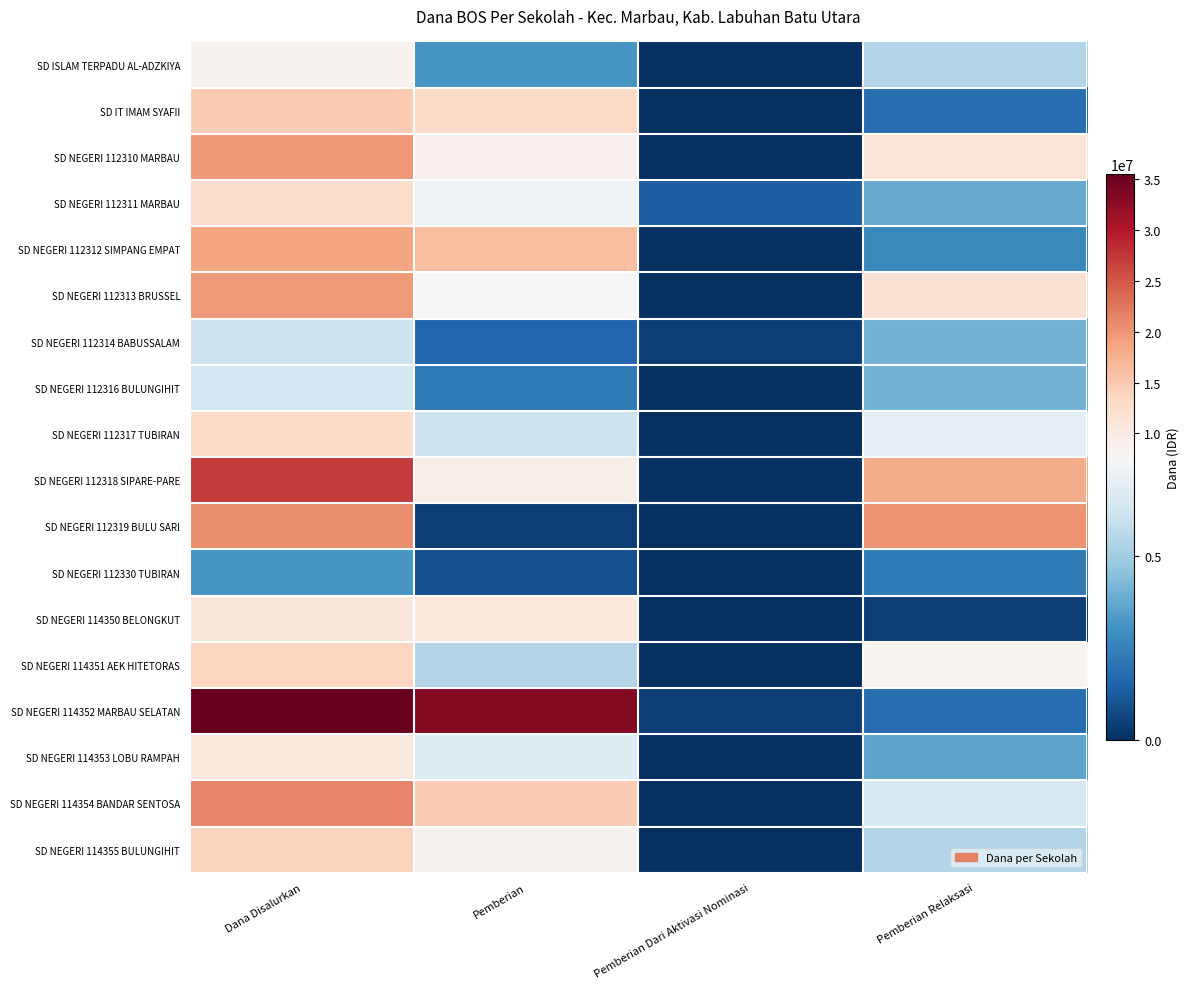

What is the total value across all series at Pemberian Dari Aktivasi Nominasi?

2250000